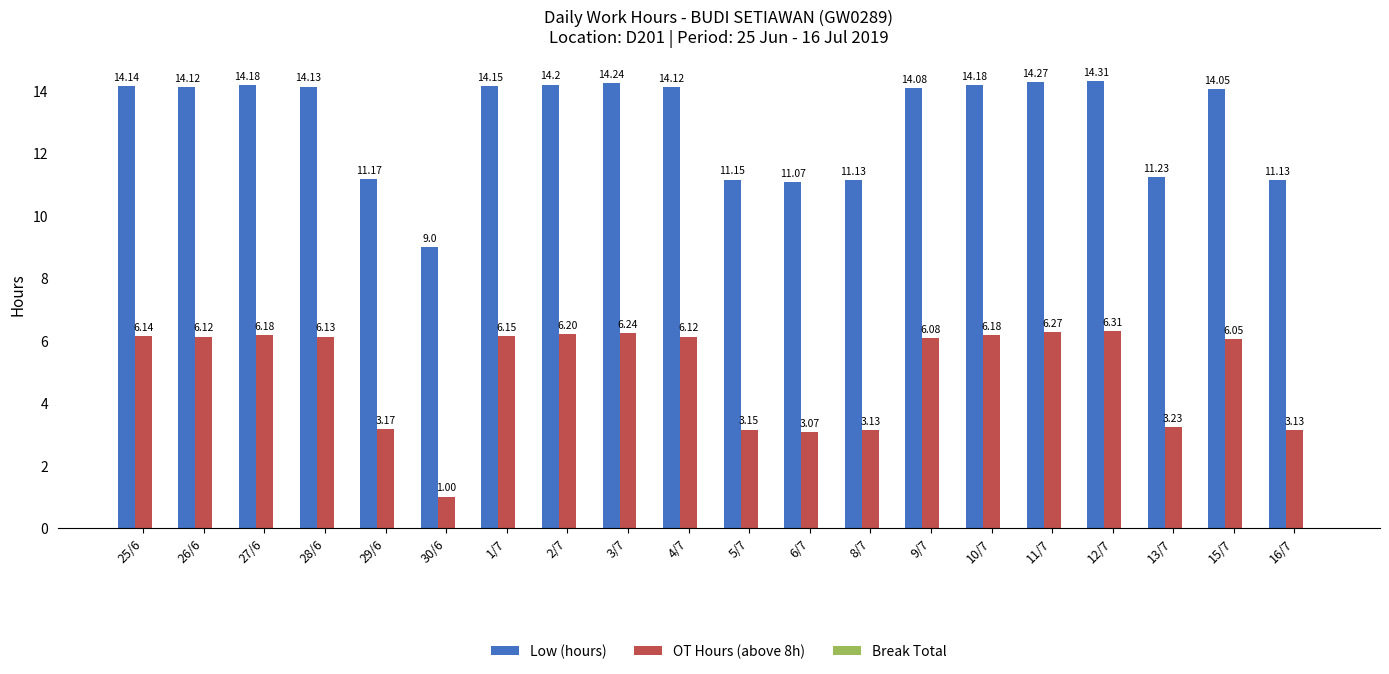

At which category does the chart reach its minimum across all series?

30/6